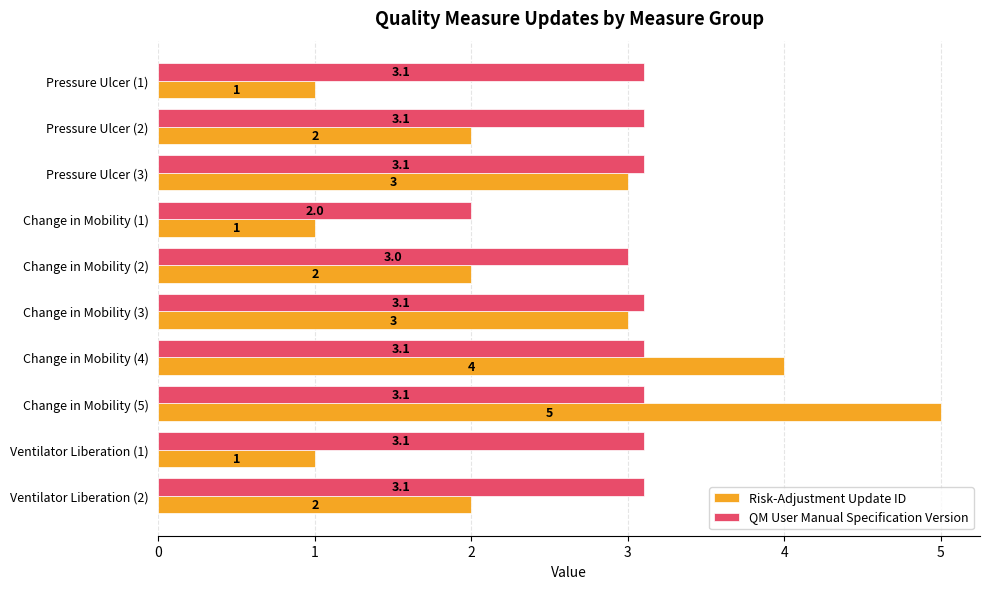

Count the Risk-Adjustment Update ID values in the range 1 to 3.

8